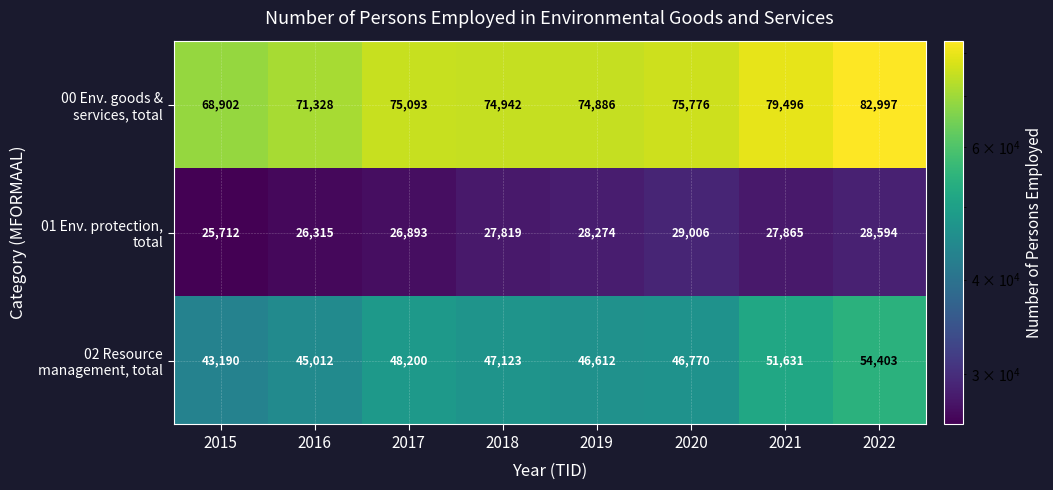

Which category has the lowest value across all series?

2015